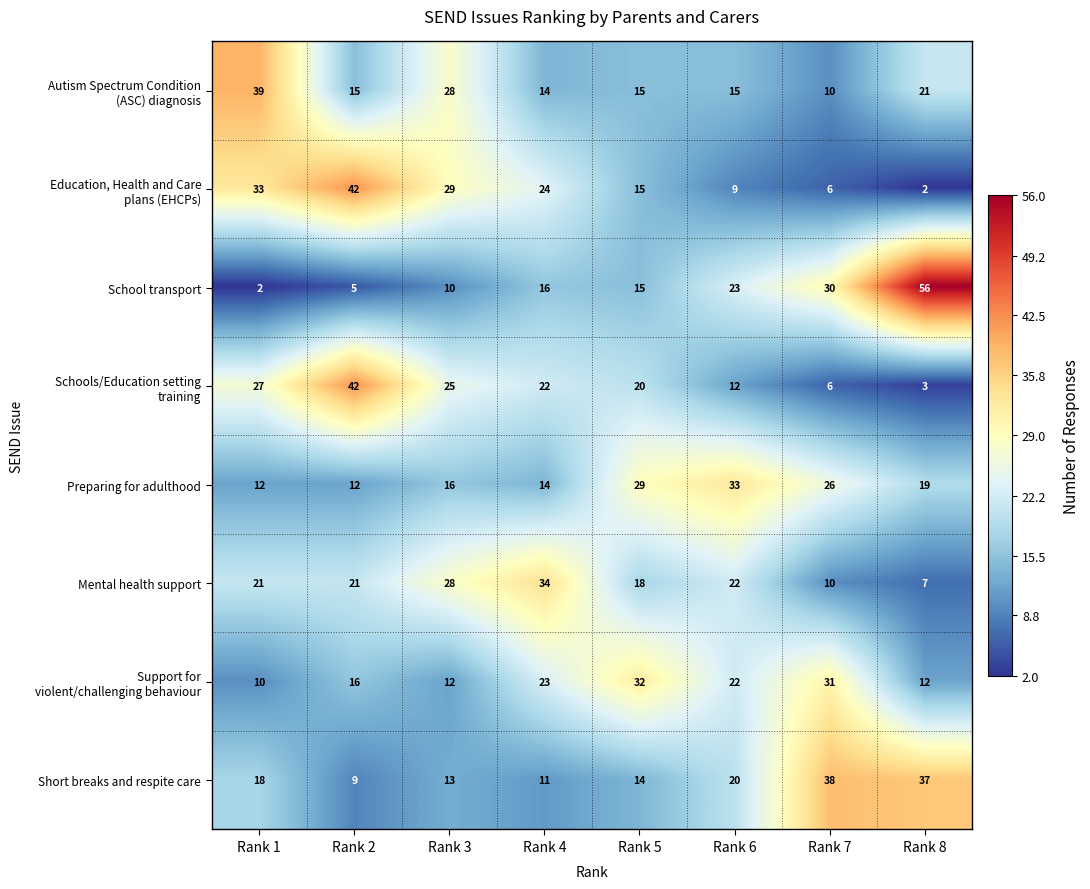

Which series has the widest spread of values?

School transport